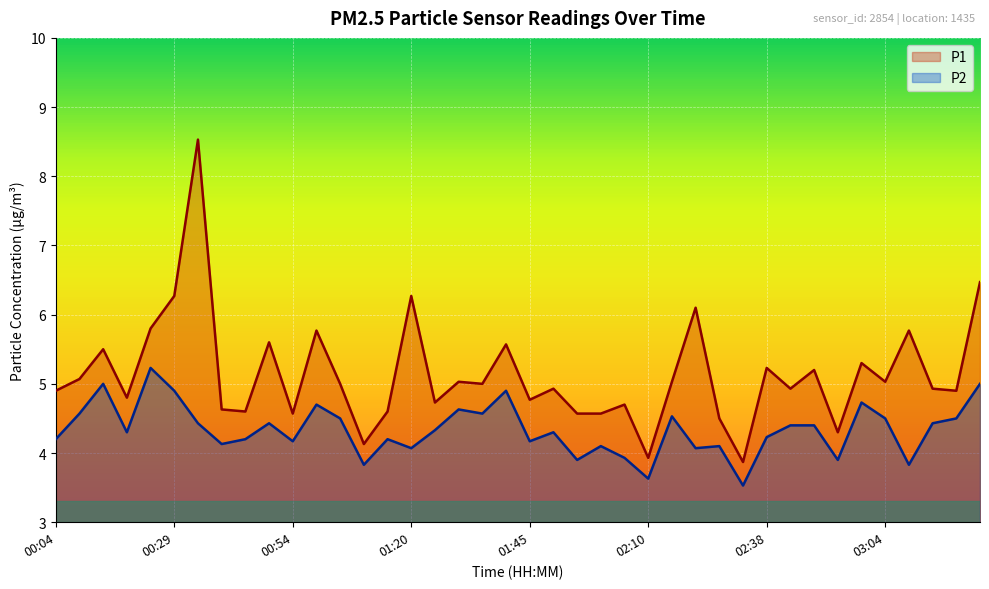

What is the difference between the highest and lowest values at 19?

0.7